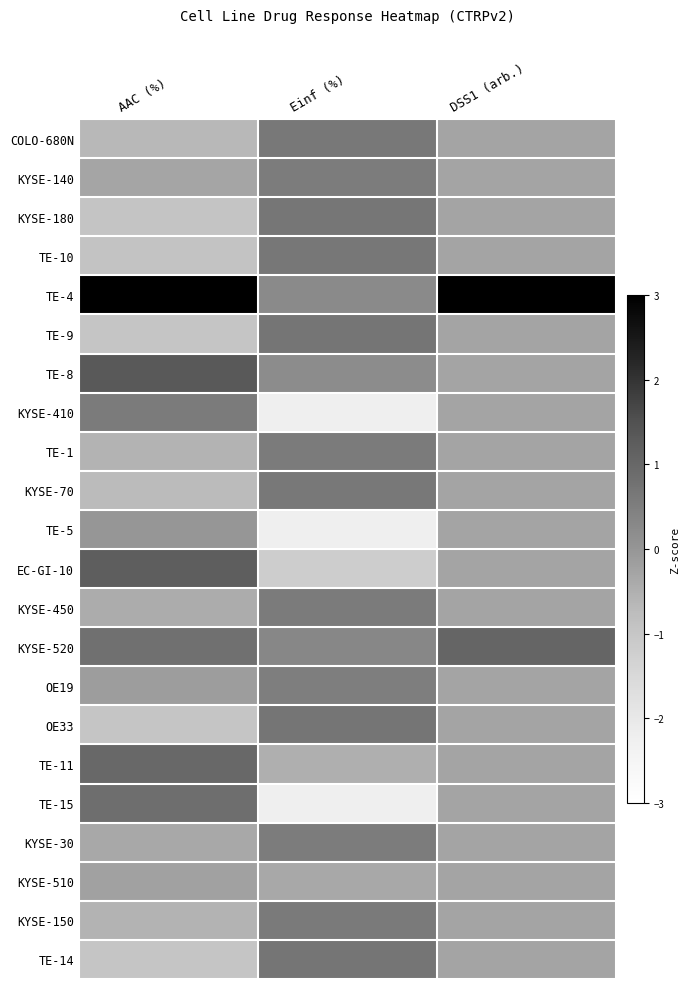

Reading right to left, transcribe all the data shown in this chart.

COLO-680N: DSS1 (arb.)=-0.3	Einf (%)=0.6	AAC (%)=-0.7
KYSE-140: DSS1 (arb.)=-0.3	Einf (%)=0.6	AAC (%)=-0.3
KYSE-180: DSS1 (arb.)=-0.3	Einf (%)=0.7	AAC (%)=-1.0
TE-10: DSS1 (arb.)=-0.3	Einf (%)=0.6	AAC (%)=-0.9
TE-4: DSS1 (arb.)=4.4	Einf (%)=0.3	AAC (%)=3.1
TE-9: DSS1 (arb.)=-0.3	Einf (%)=0.7	AAC (%)=-1.0
TE-8: DSS1 (arb.)=-0.3	Einf (%)=0.2	AAC (%)=1.3
KYSE-410: DSS1 (arb.)=-0.3	Einf (%)=-2.2	AAC (%)=0.6
TE-1: DSS1 (arb.)=-0.3	Einf (%)=0.6	AAC (%)=-0.6
KYSE-70: DSS1 (arb.)=-0.3	Einf (%)=0.6	AAC (%)=-0.7
TE-5: DSS1 (arb.)=-0.3	Einf (%)=-2.2	AAC (%)=-0.0
EC-GI-10: DSS1 (arb.)=-0.3	Einf (%)=-1.2	AAC (%)=1.2
KYSE-450: DSS1 (arb.)=-0.3	Einf (%)=0.6	AAC (%)=-0.4
KYSE-520: DSS1 (arb.)=1.1	Einf (%)=0.3	AAC (%)=0.8
OE19: DSS1 (arb.)=-0.3	Einf (%)=0.5	AAC (%)=-0.1
OE33: DSS1 (arb.)=-0.3	Einf (%)=0.7	AAC (%)=-1.0
TE-11: DSS1 (arb.)=-0.3	Einf (%)=-0.5	AAC (%)=1.0
TE-15: DSS1 (arb.)=-0.3	Einf (%)=-2.2	AAC (%)=0.9
KYSE-30: DSS1 (arb.)=-0.3	Einf (%)=0.6	AAC (%)=-0.4
KYSE-510: DSS1 (arb.)=-0.3	Einf (%)=-0.4	AAC (%)=-0.2
KYSE-150: DSS1 (arb.)=-0.3	Einf (%)=0.6	AAC (%)=-0.6
TE-14: DSS1 (arb.)=-0.3	Einf (%)=0.7	AAC (%)=-1.0